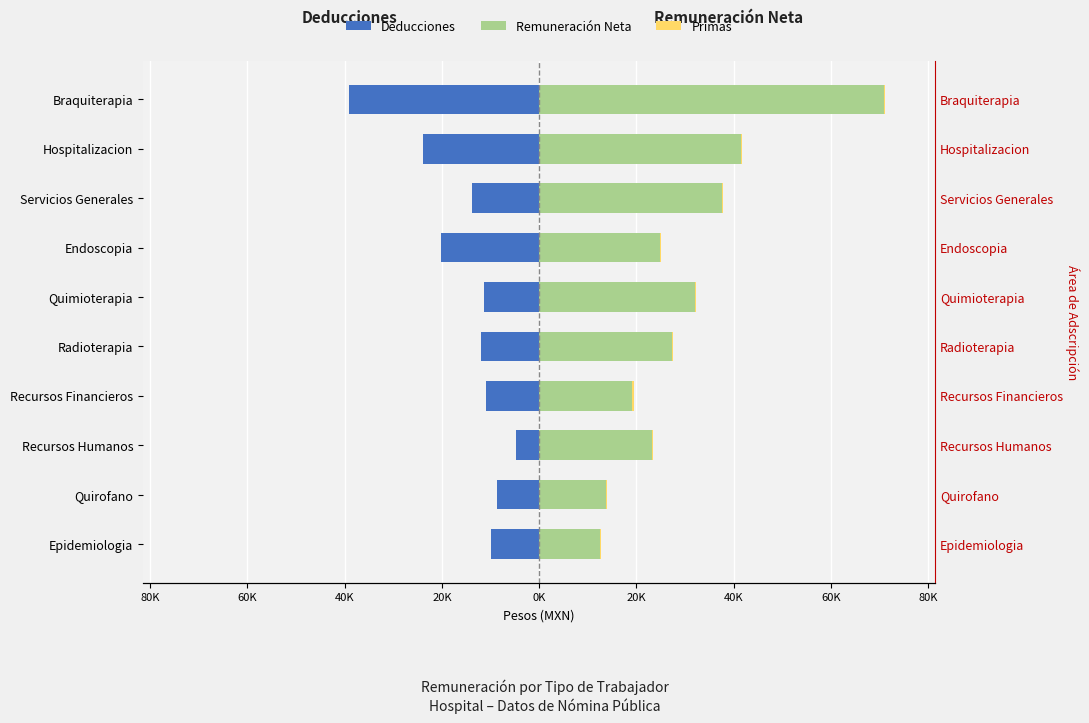

Between Recursos Financieros and Hospitalizacion, which series saw the biggest shift?

Remuneración Neta